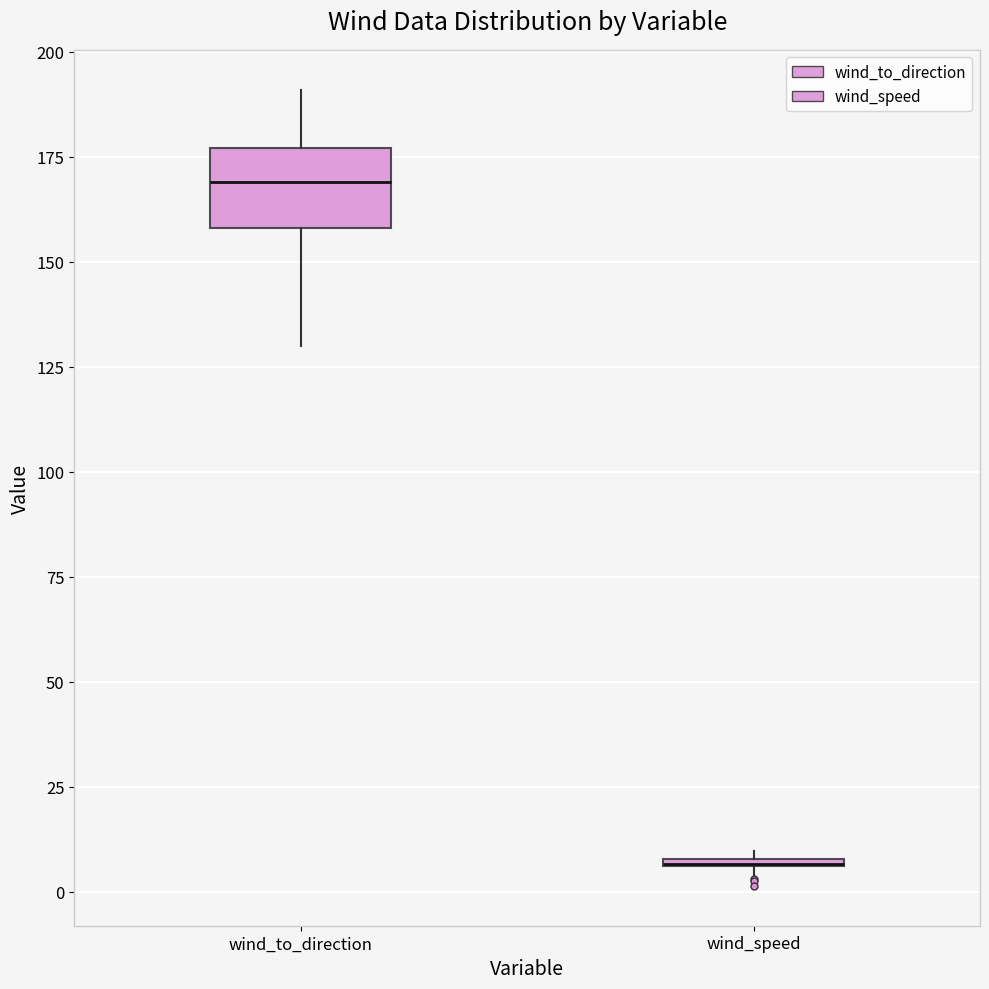

Where is the upper edge of the box for wind_speed on the y-axis? The values are not printed on the chart, so give them approximately, as read against the axis.

10